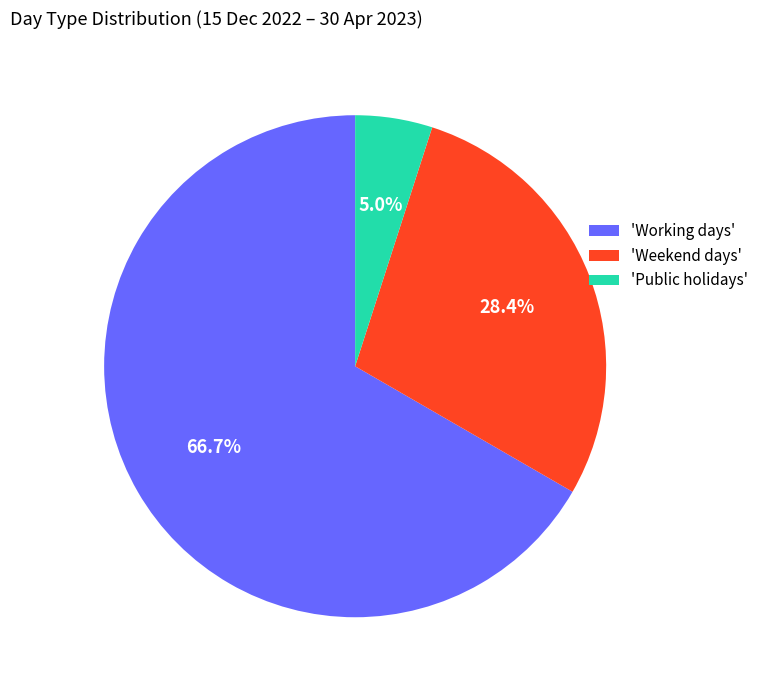

Rank the categories by value from highest to lowest.

'Working days', 'Weekend days', 'Public holidays'